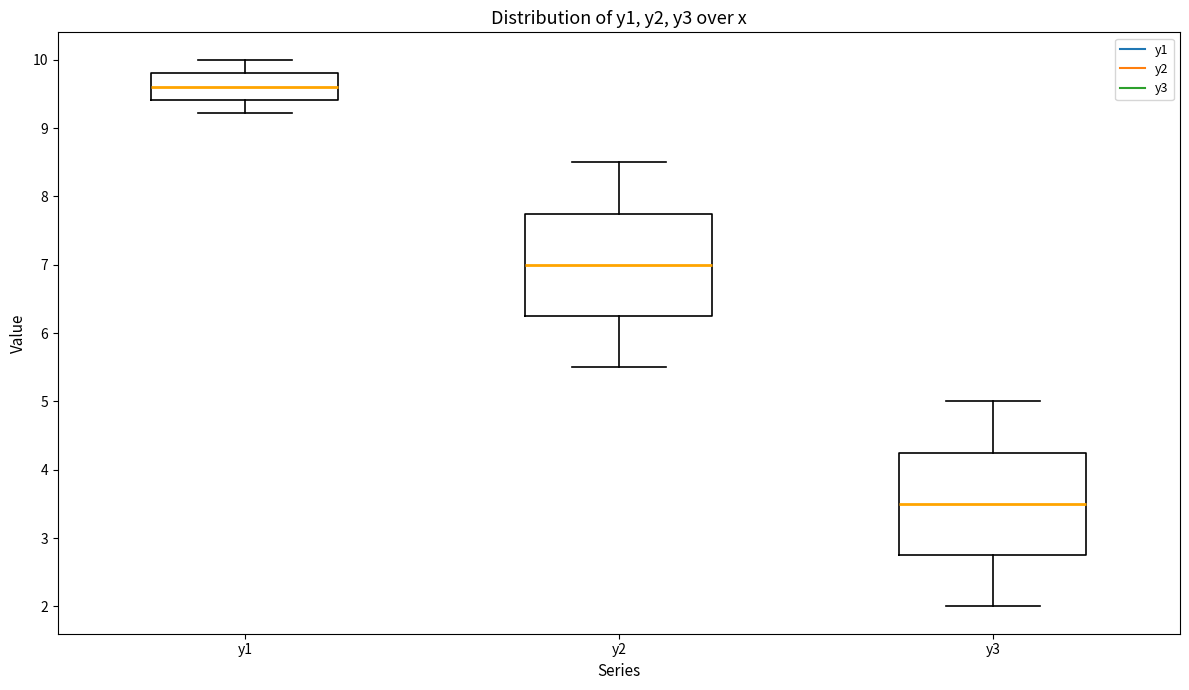

Where does the upper whisker of the box for y2 end on the y-axis? The values are not printed on the chart, so give them approximately, as read against the axis.

8.5